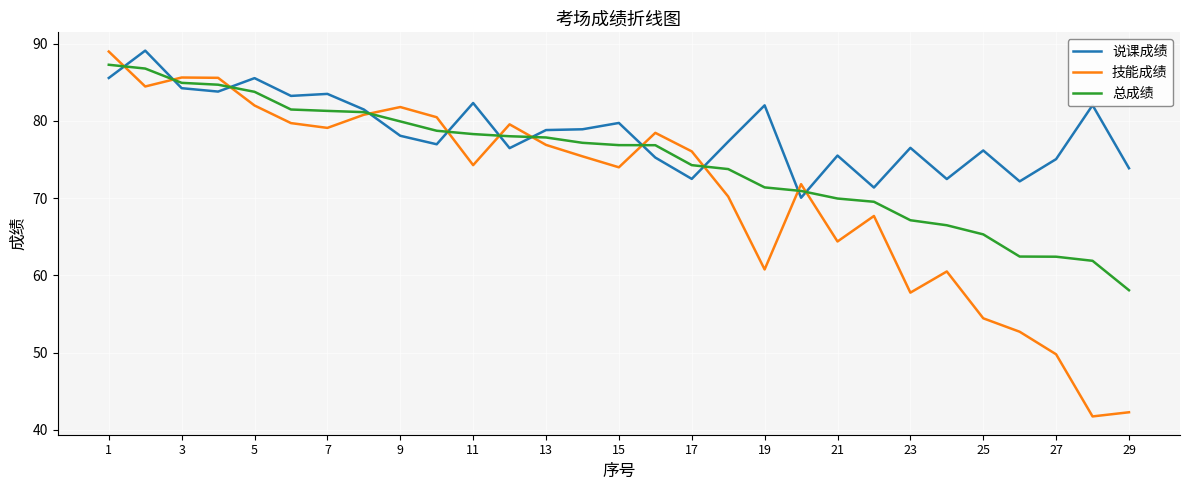

Rank the series by their average value, from highest to lowest.

说课成绩, 总成绩, 技能成绩